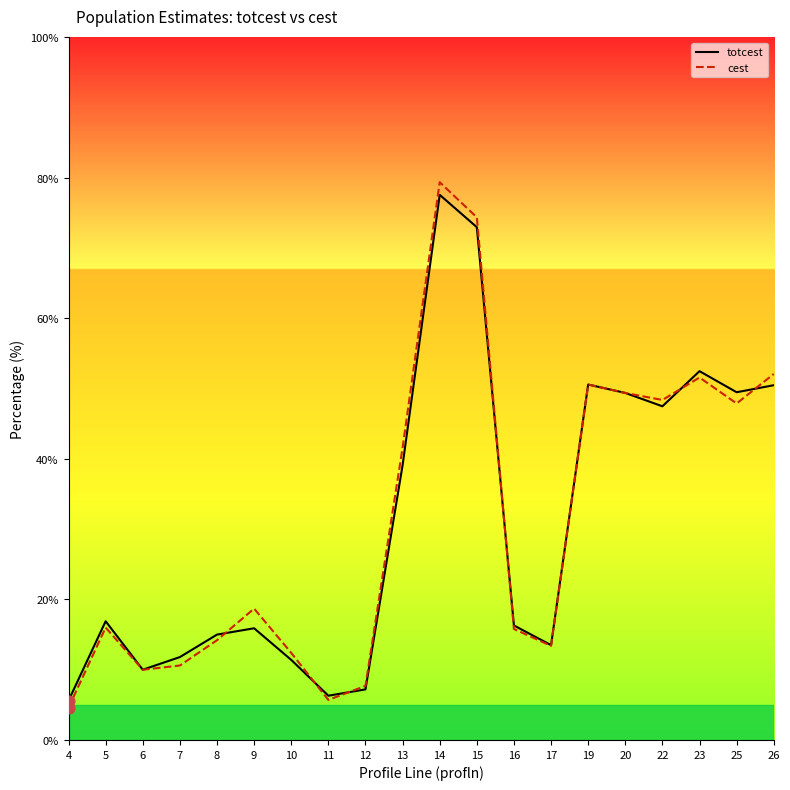

What are all the series names shown in the legend?

totcest, cest